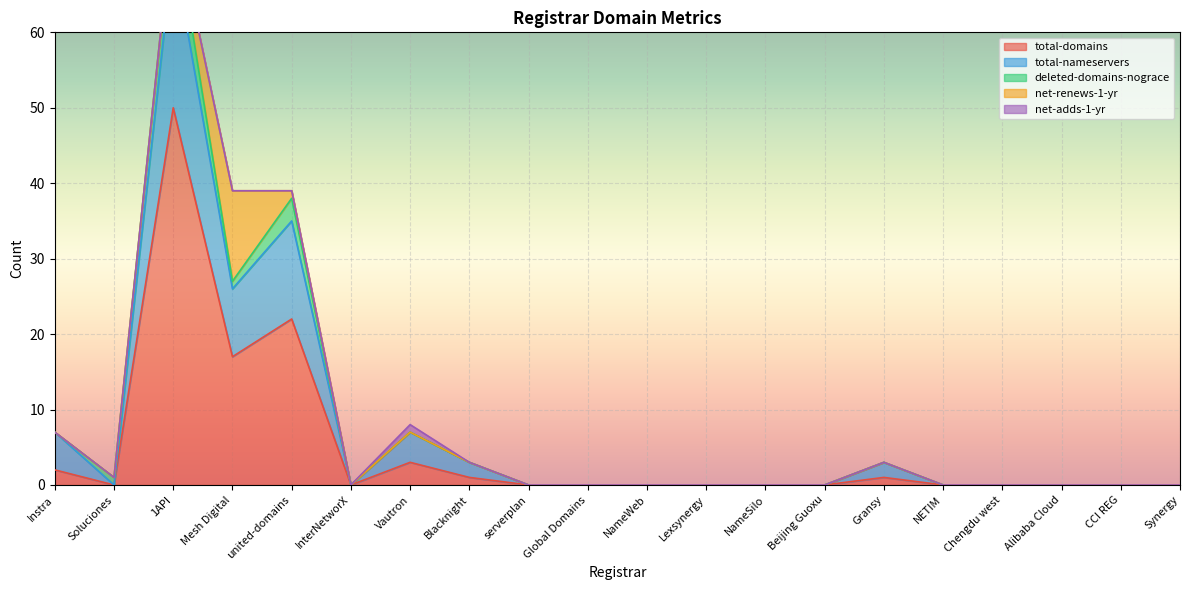

The value of total-domains at NETIM is 0. True or false?

True